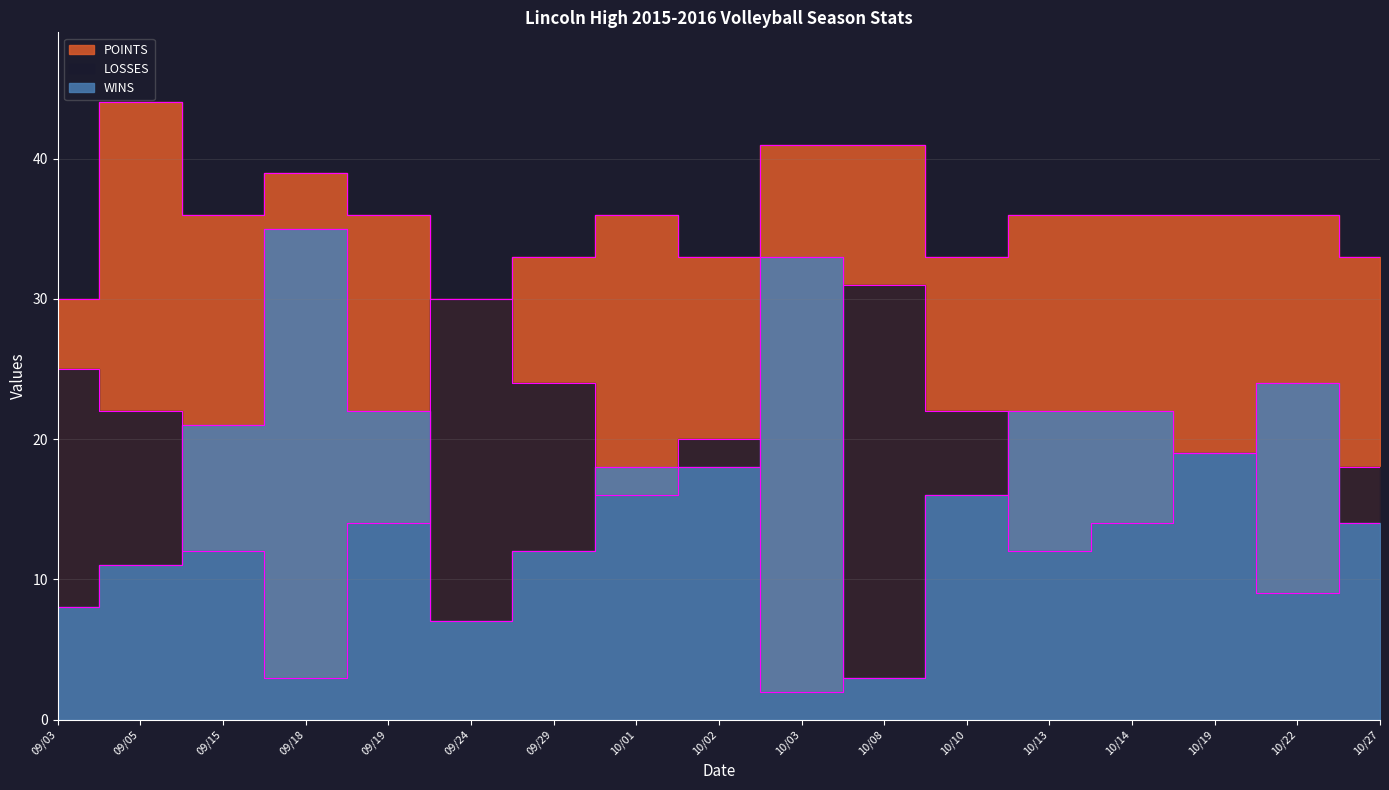

Which series has the largest total across all categories?

POINTS